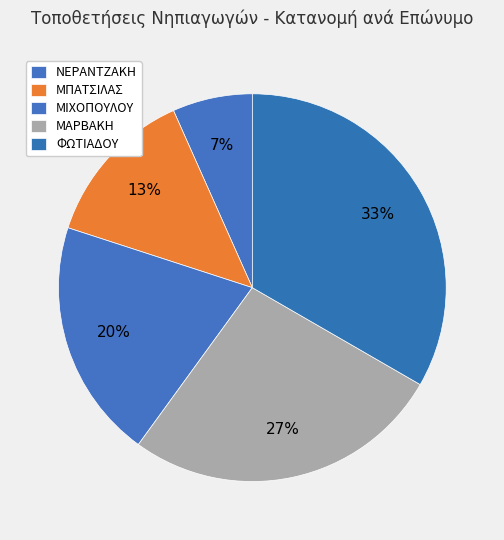

To the nearest percent, what percentage of the pie is ΜΑΡΒΑΚΗ?

27%